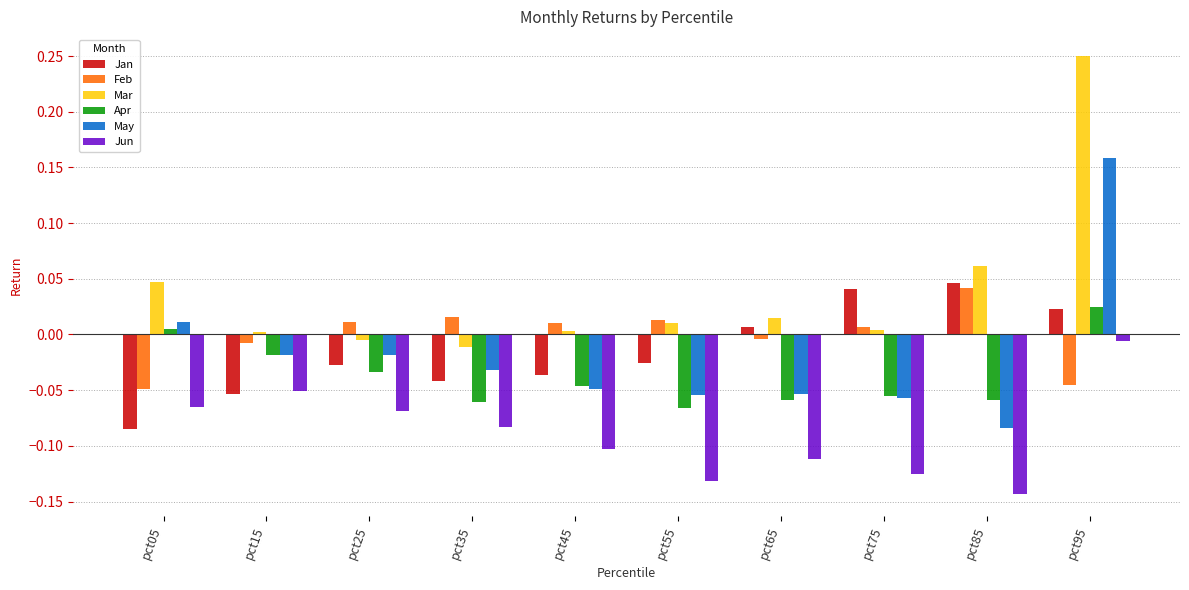

Between pct55 and pct65, which series saw the biggest shift?

Jan